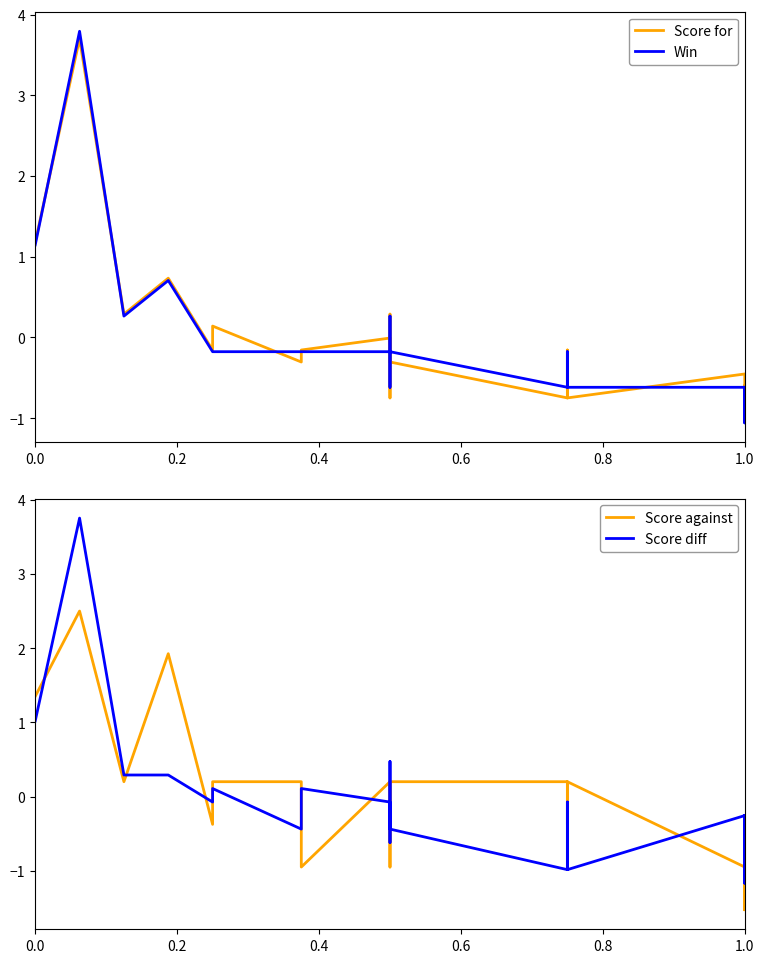

How many data points in Score for are above 0?

6